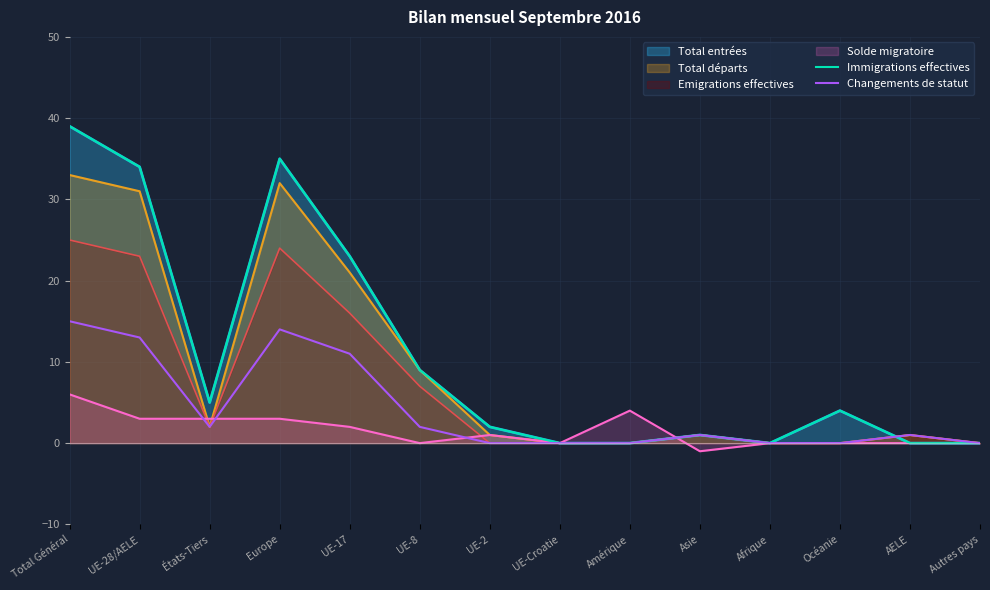

What position from the right is UE-Croatie?

7